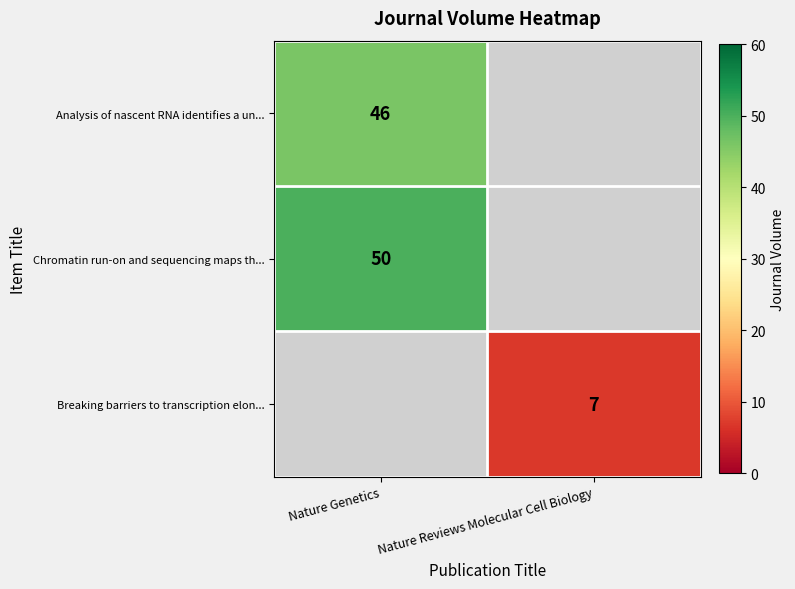

True or false: Chromatin run-on and sequencing maps th... has a value of 50 at Nature Genetics.

True